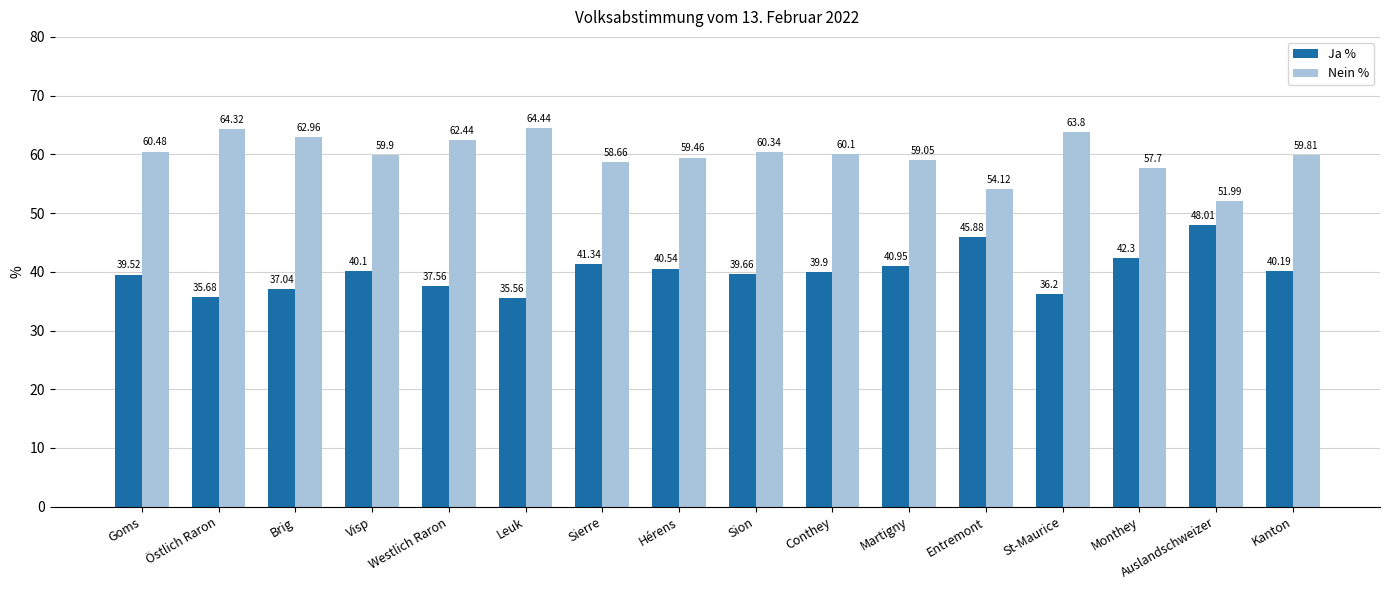

What value does the Ja % series have at Goms?

39.5